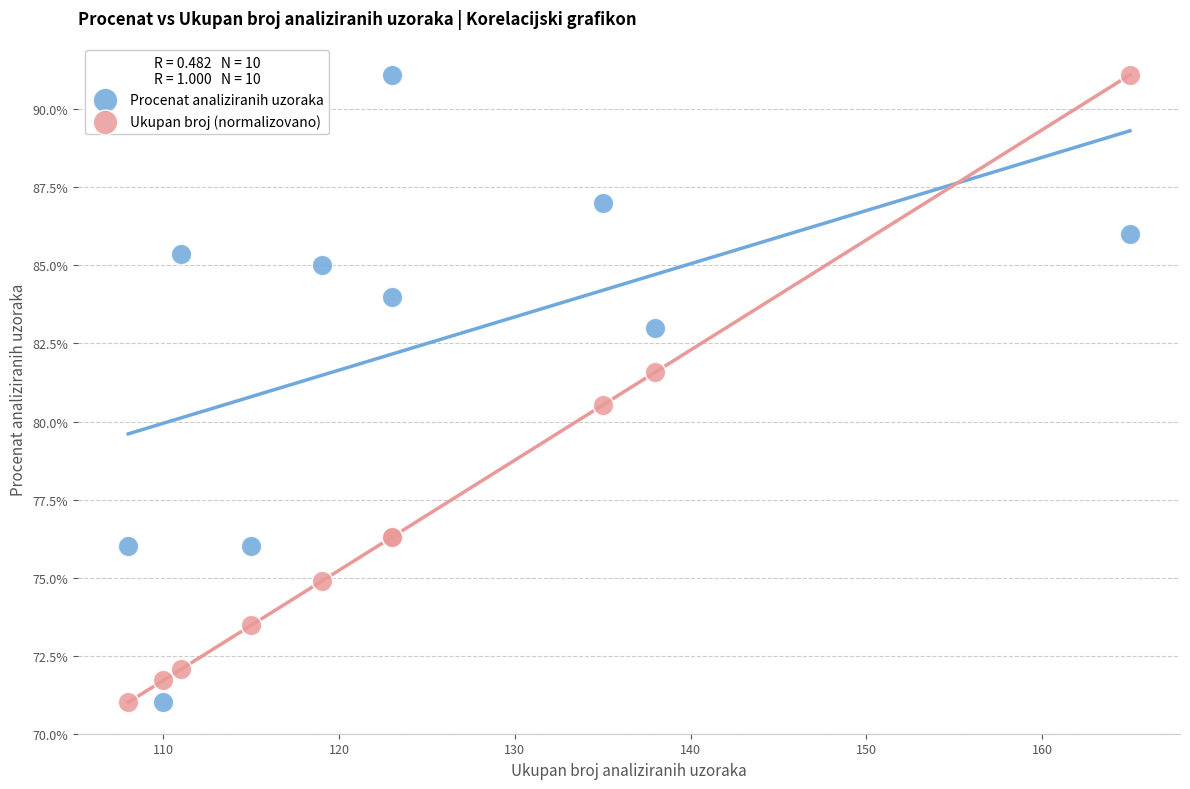

What is the X range (max minus min) for the scatter plot?

57.0